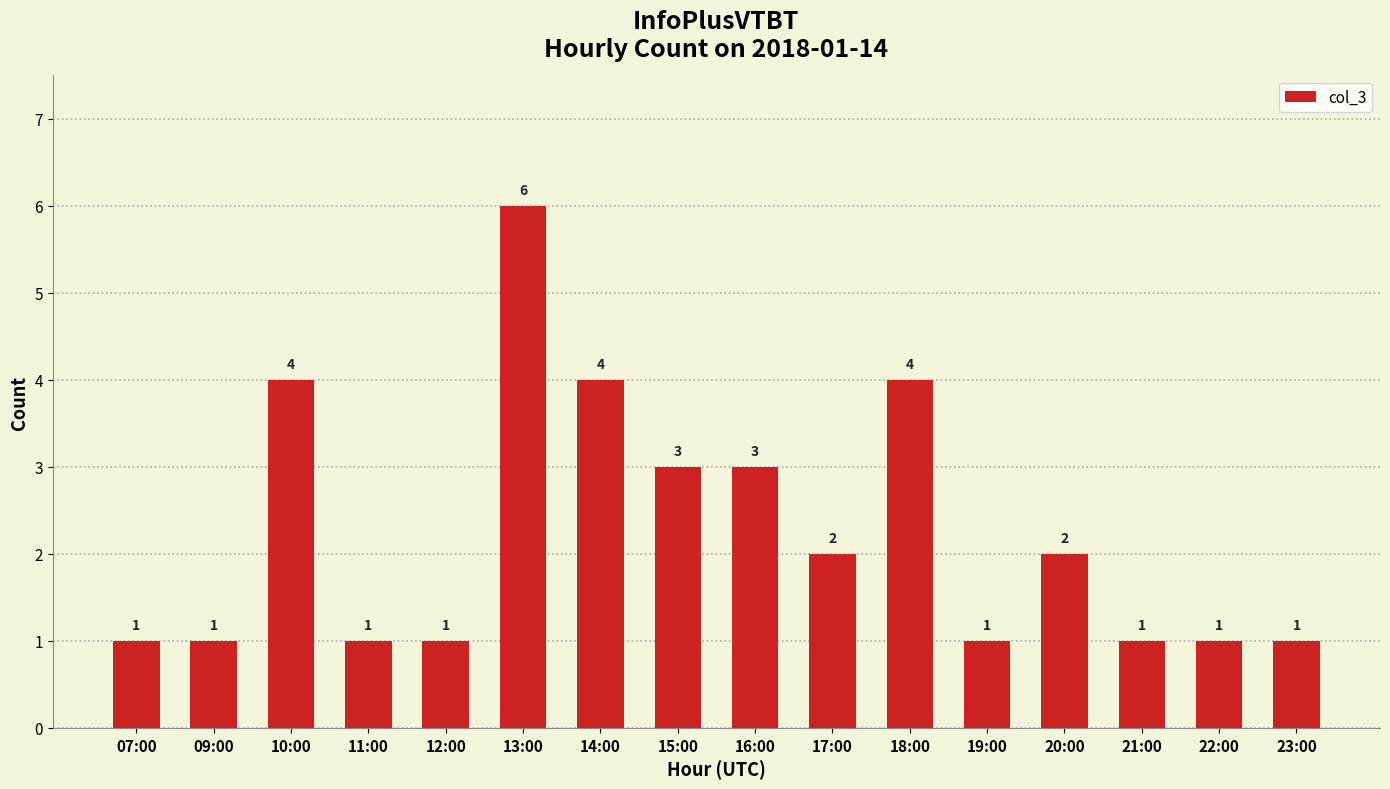

What is the difference between the maximum and second lowest values?

5